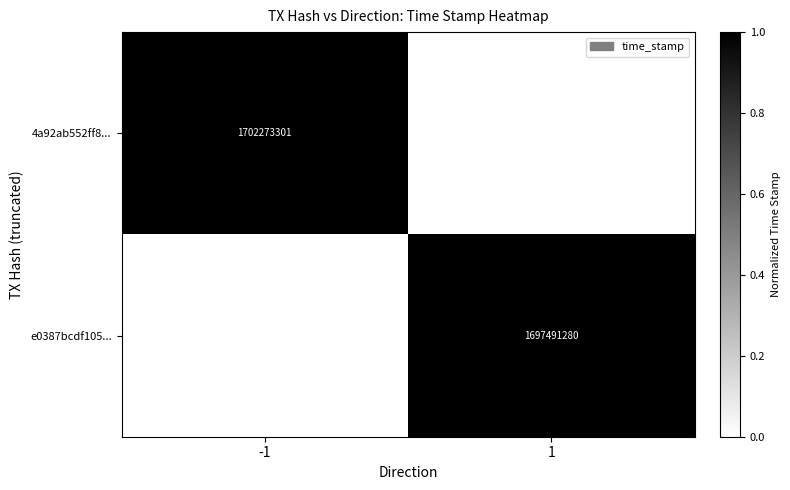

At how many categories does at least one series exceed 0?

2